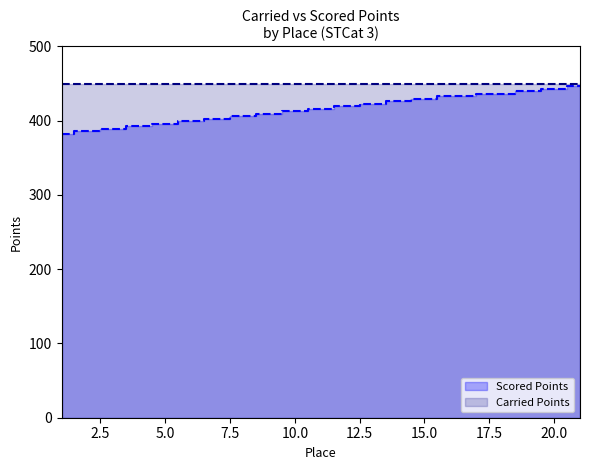

What is the change in value from 14 to 19?

+13.5